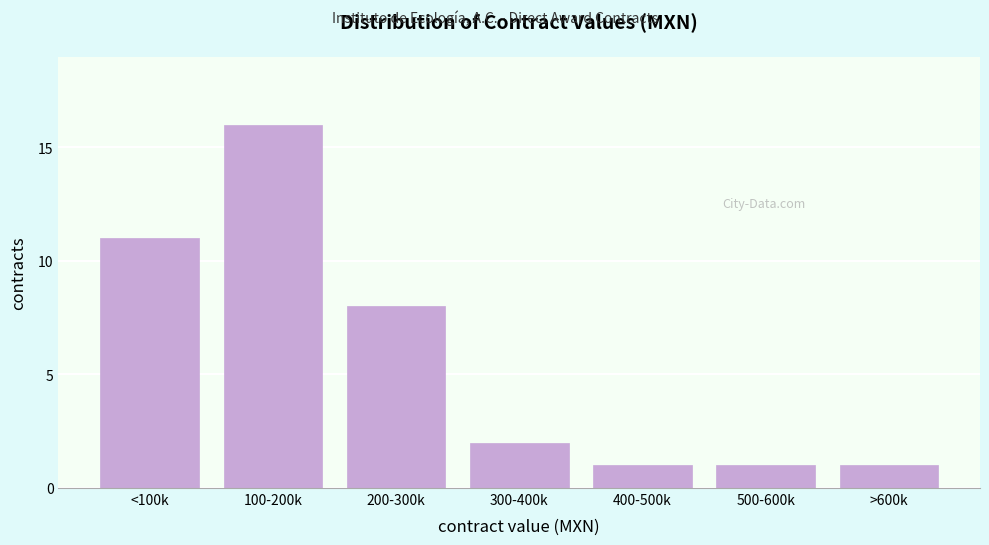

Reading right to left, extract all data points from this chart.

1	1	1	2	8	16	11